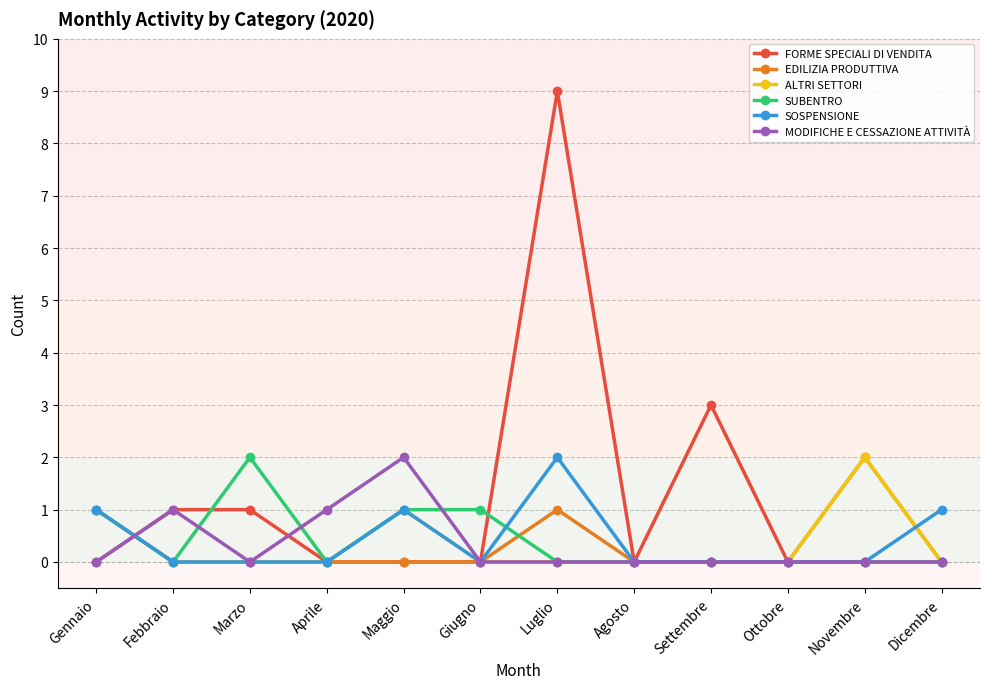

The value of MODIFICHE E CESSAZIONE ATTIVITÀ at Marzo is 0. True or false?

True